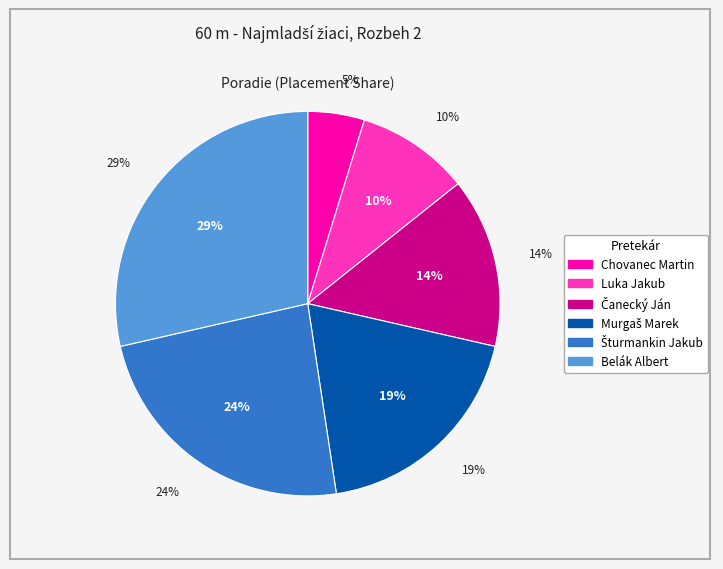

What percentage is the Čanecký Ján slice, to the nearest percent?

14%